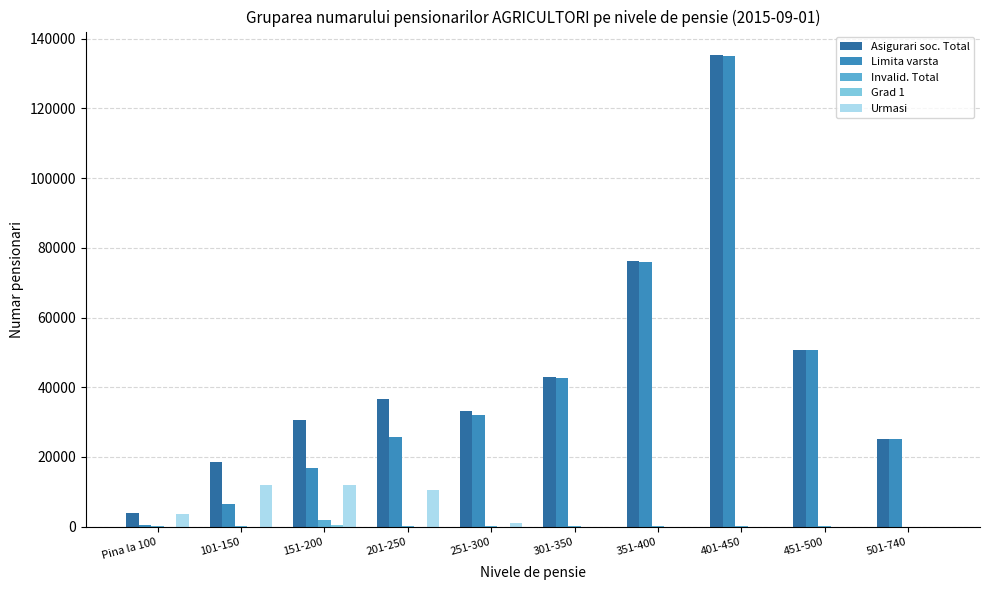

The value of Asigurari soc. Total at Pina la 100 is 3903. True or false?

True